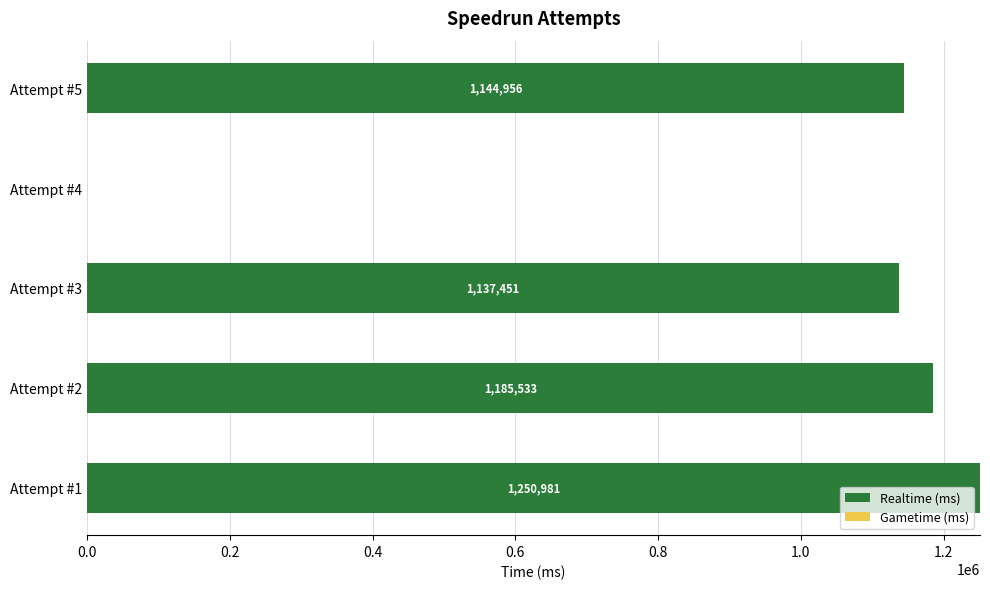

What is the greatest value displayed?

1250981